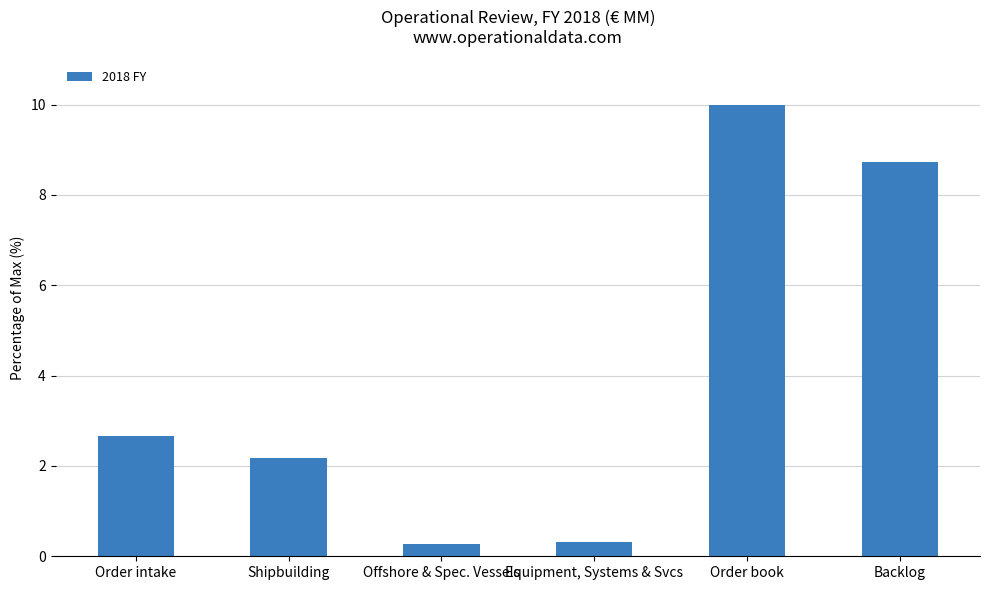

What is the sum of all values?

24.2